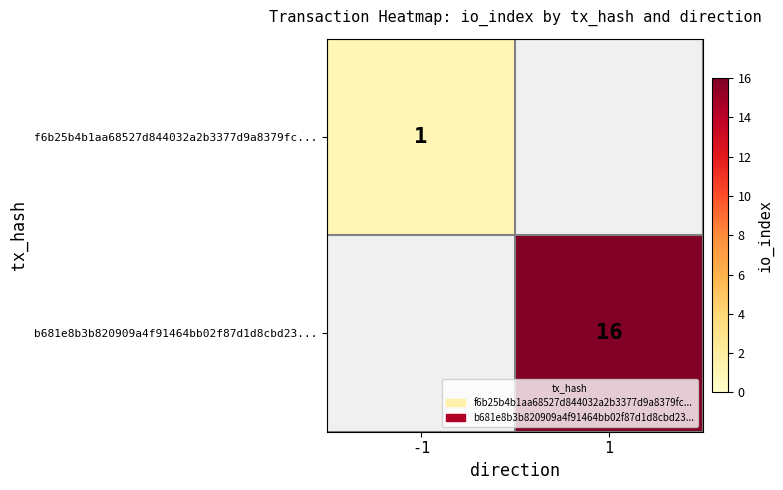

The value of b681e8b3b820909a4f91464bb02f87d1d8cbd23... at 1 is 22. True or false?

False